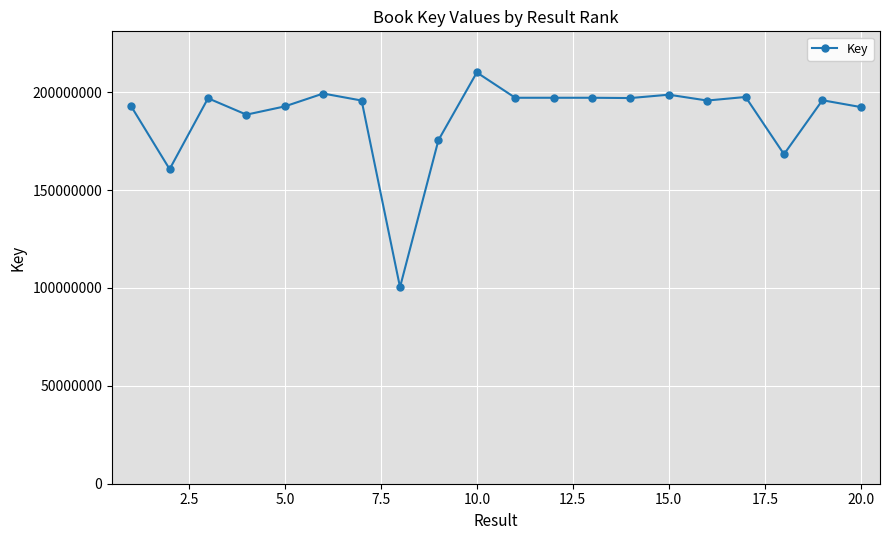

What is the maximum value shown in the chart?

210100943